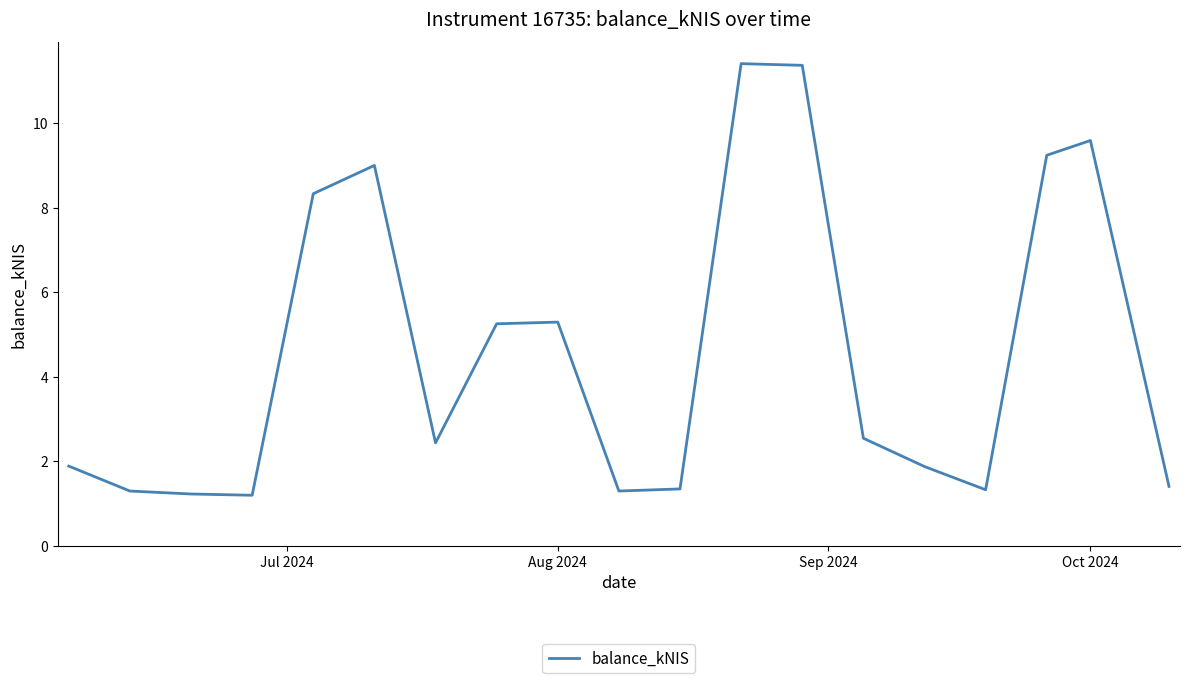

What is the smallest value displayed?

1.2